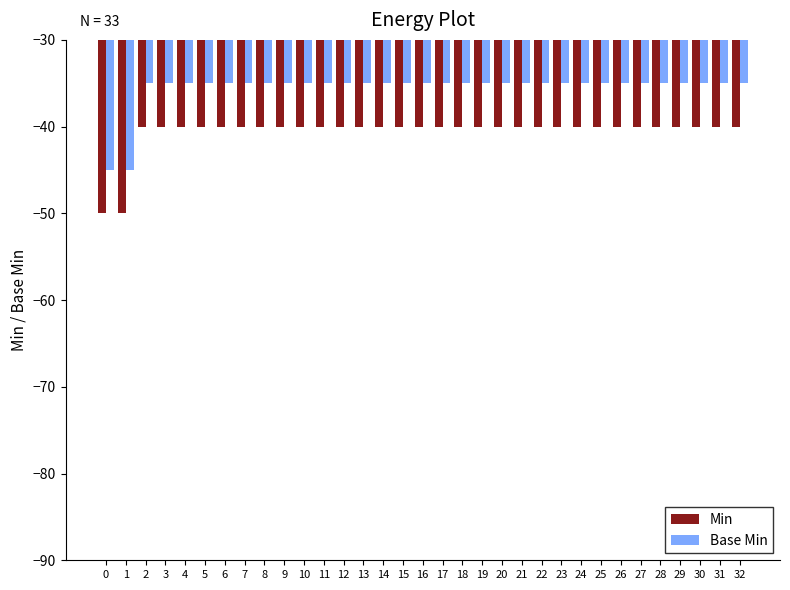

Is the value of Min at 4 greater than the value of Base Min at 13?

No